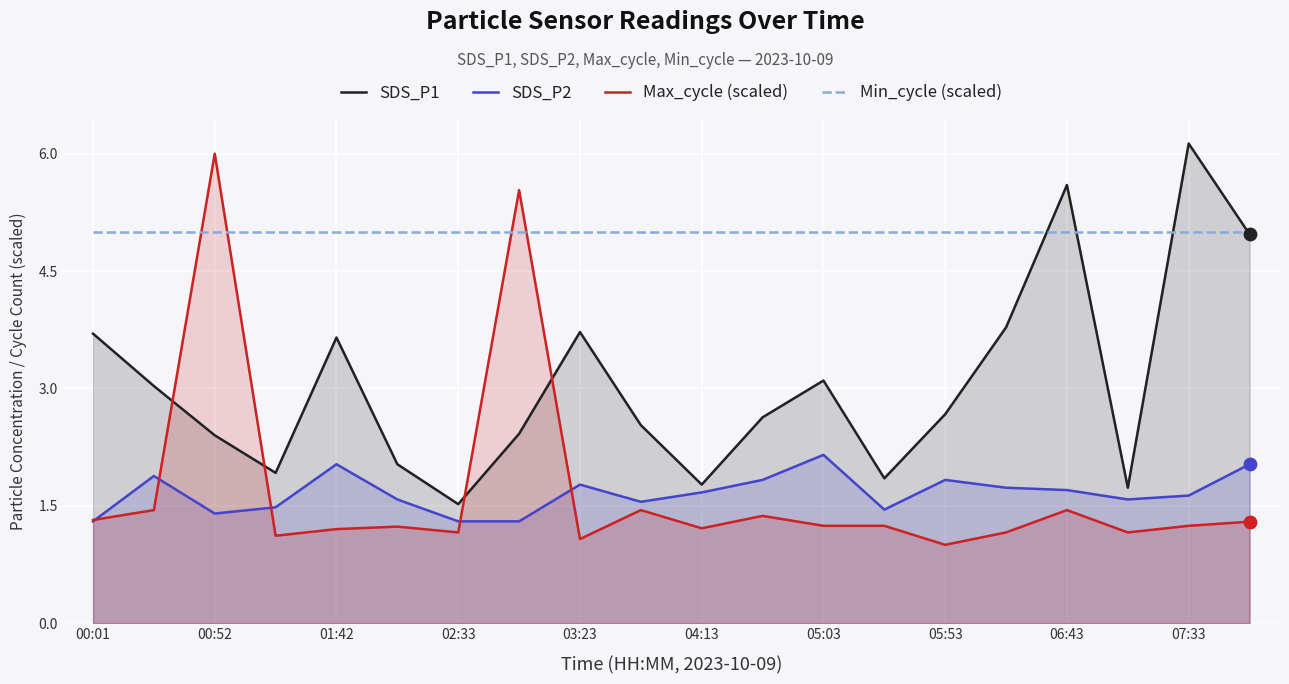

Which series reaches the maximum Y coordinate?

SDS_P1